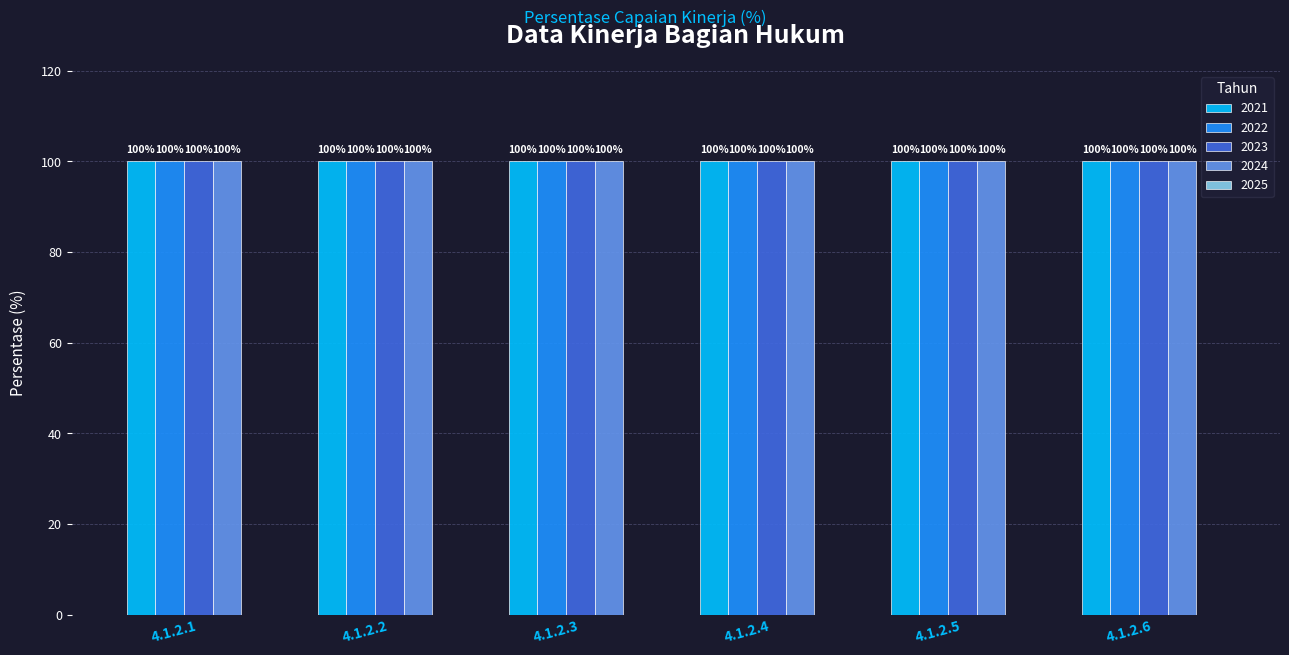

How many groups of bars are there?

6